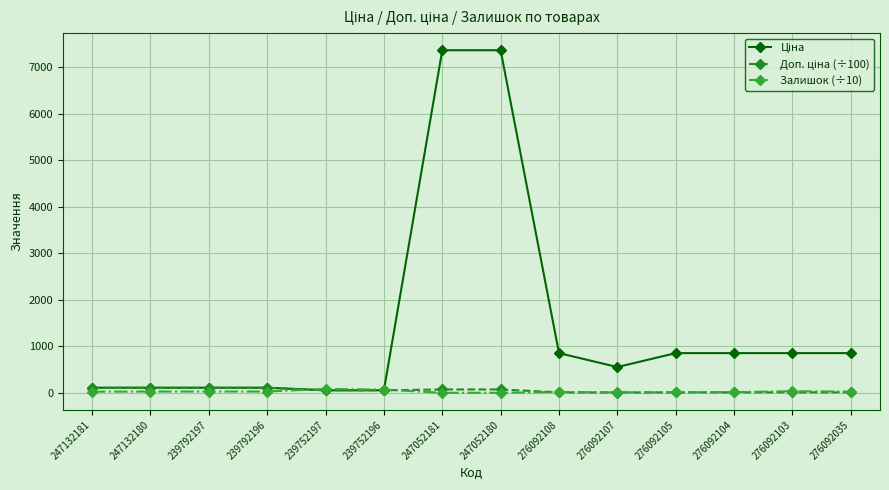

True or false: Залишок (÷10) has more than 1 points higher than both neighbors.

True